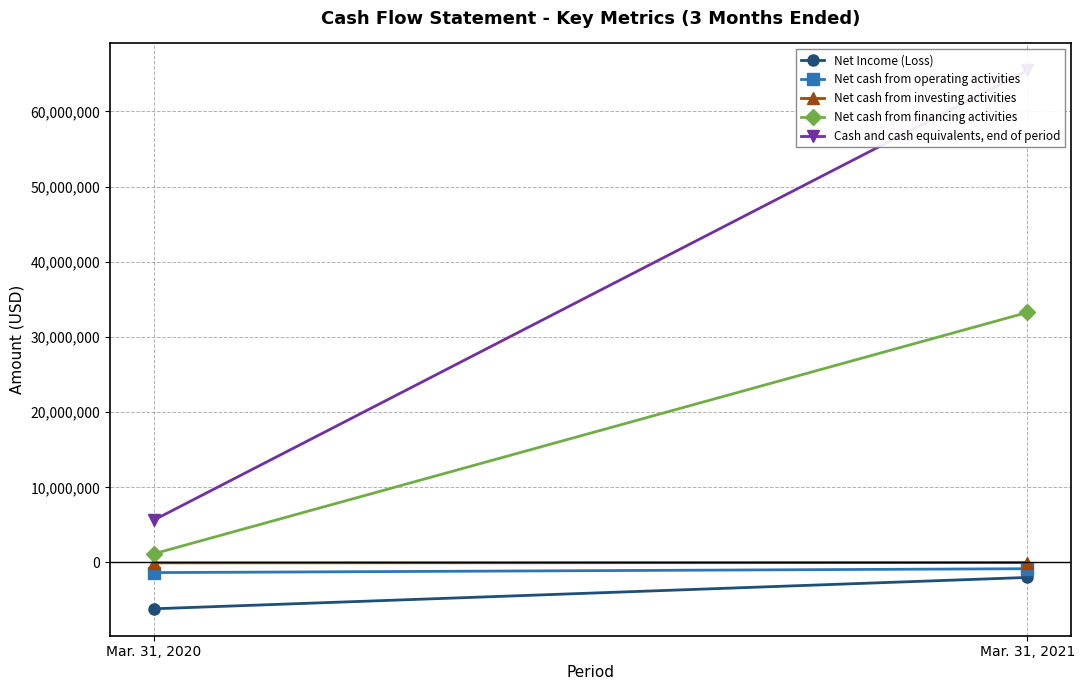

At which label does Net cash from operating activities reach its minimum?

Mar. 31, 2020